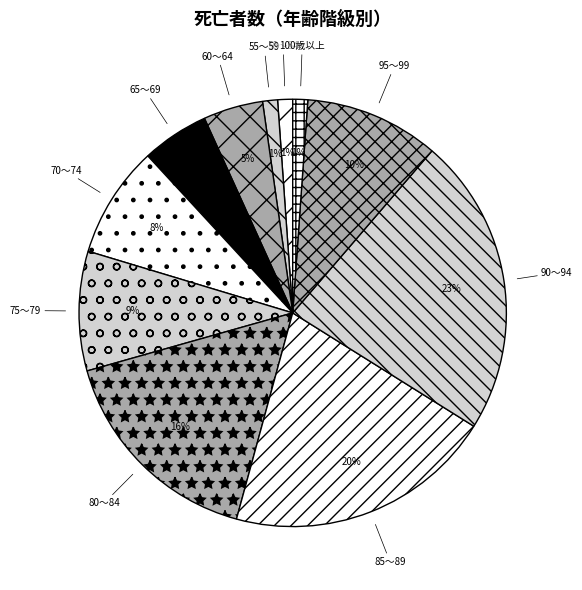

To the nearest percent, what is the difference between the 80～84 and 50～54 slice percentages?

15%